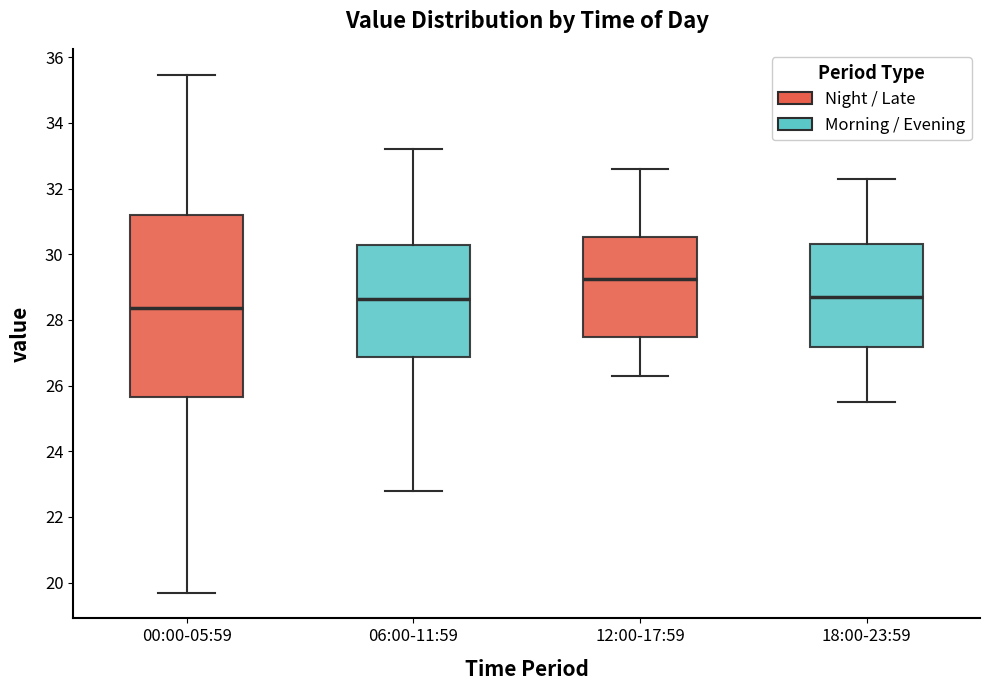

Where does the upper whisker of the box for 12:00-17:59 end on the y-axis? The values are not printed on the chart, so give them approximately, as read against the axis.

32.6